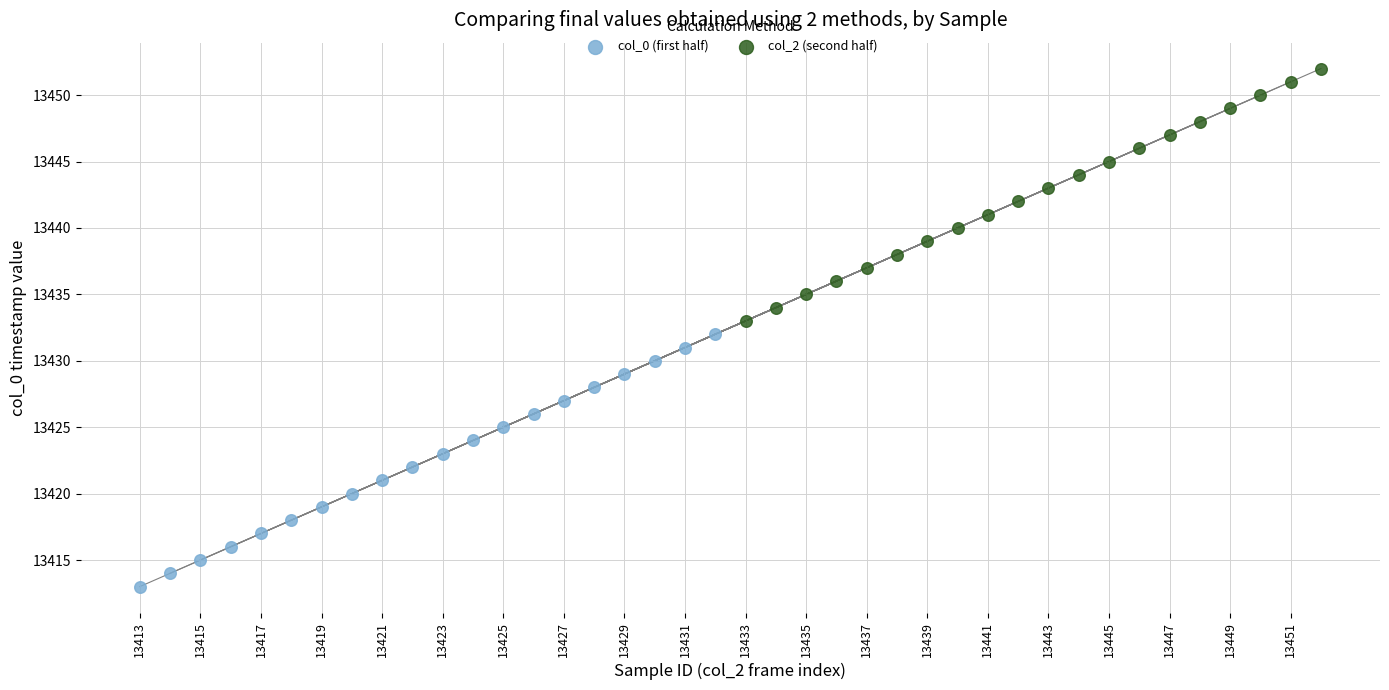

Which series contains the lowest Y value?

col_0 (first half)